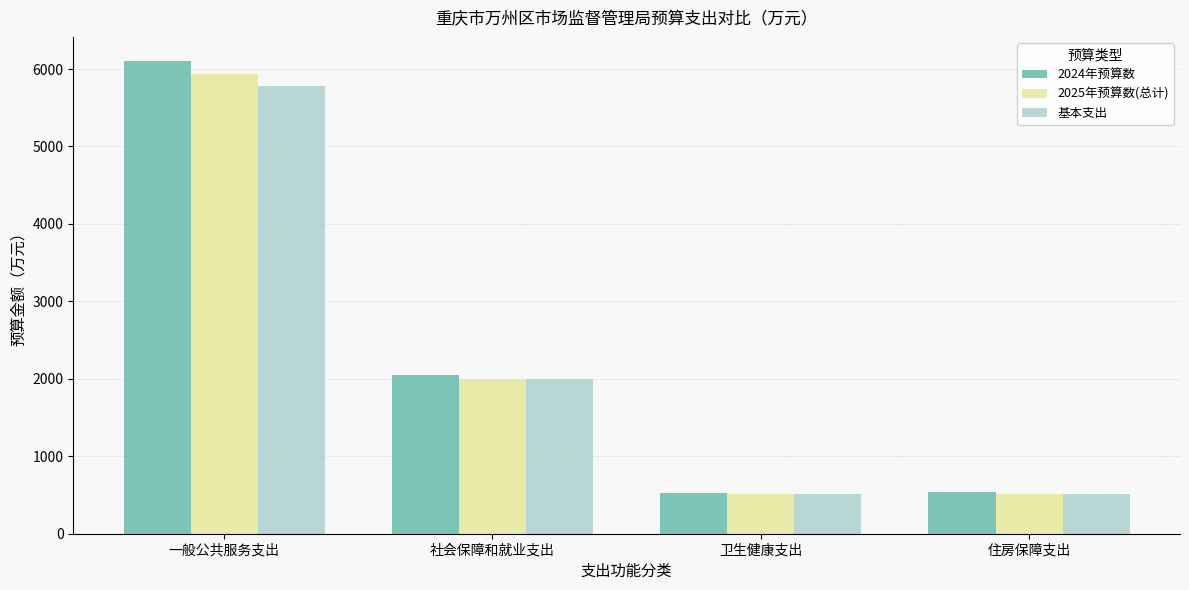

What is the smallest value displayed?

513.3